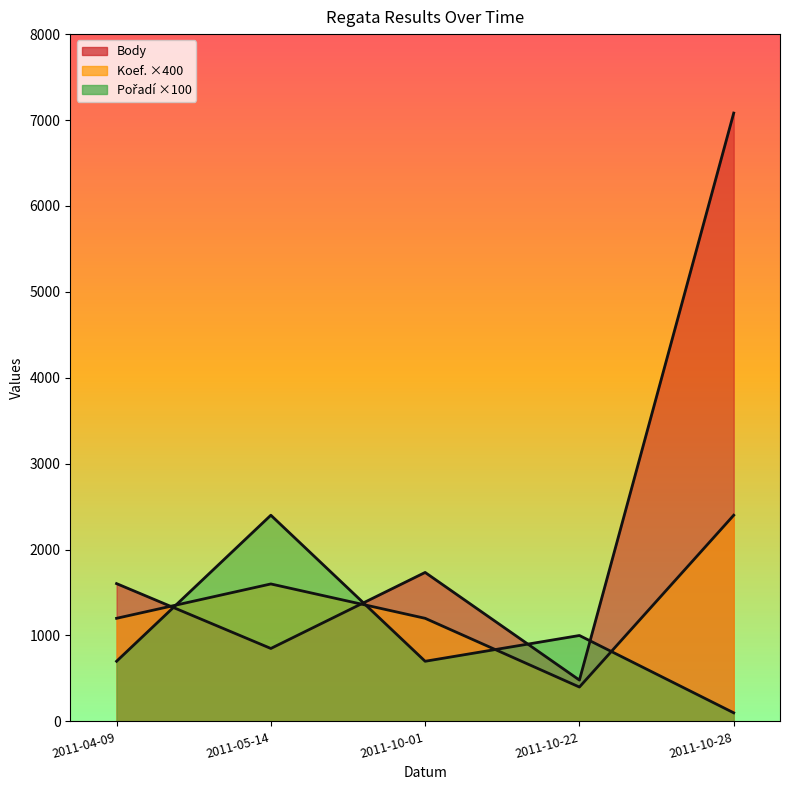

What is the label of the 2nd point from the left?

2011-05-14